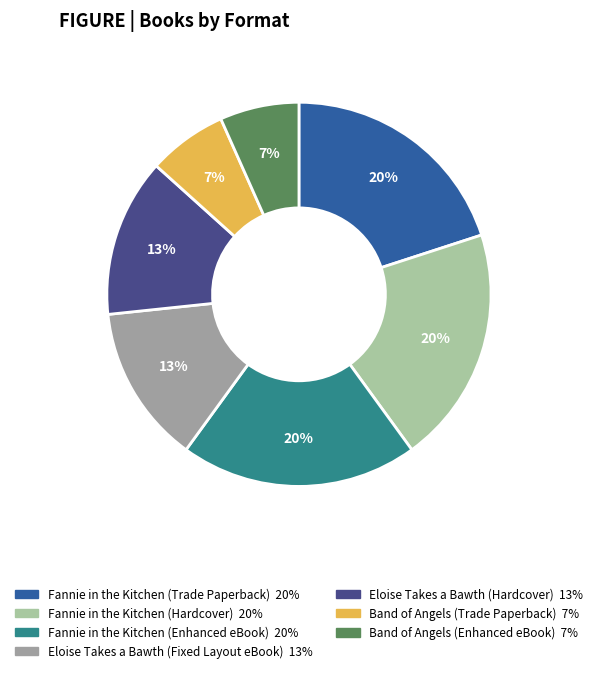

To the nearest percent, what is the average slice percentage?

14%